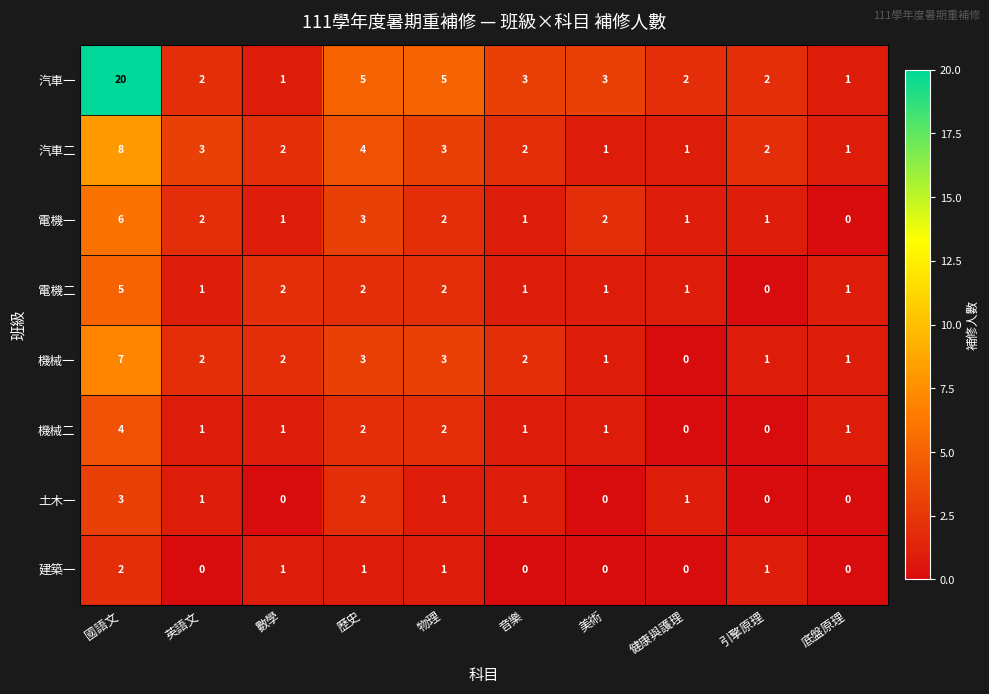

At how many categories does at least one series exceed 0?

10